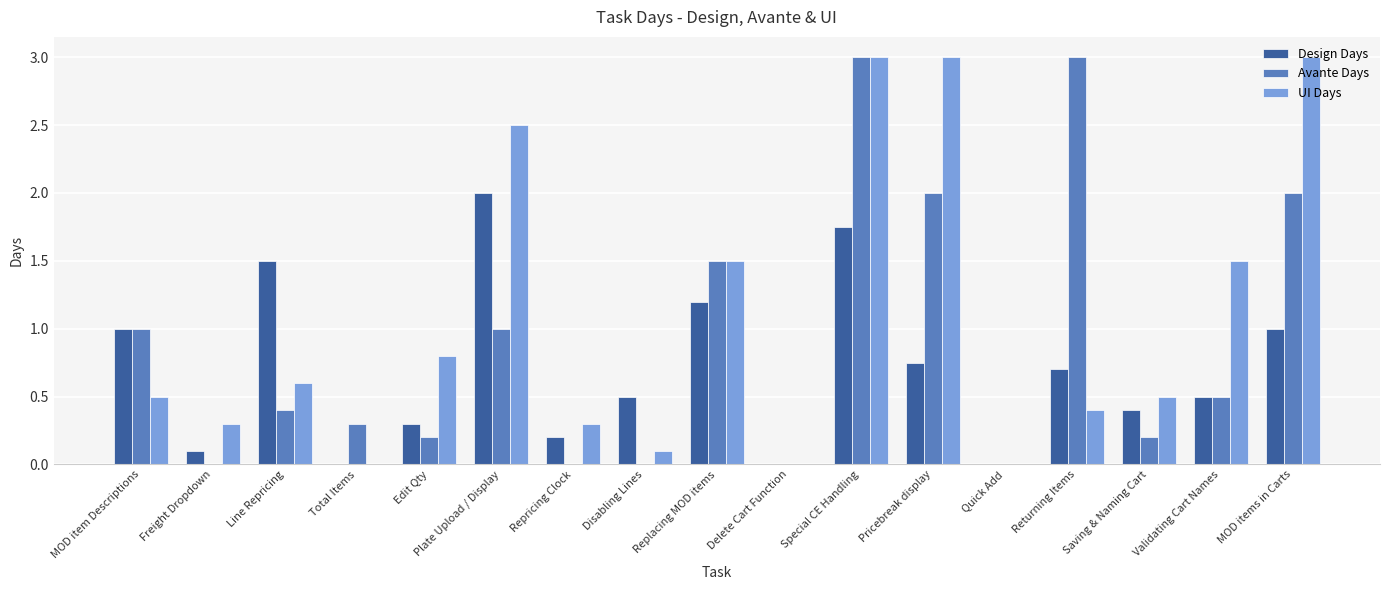

True or false: Design Days has a value of 1.0 at MOD item Descriptions.

True